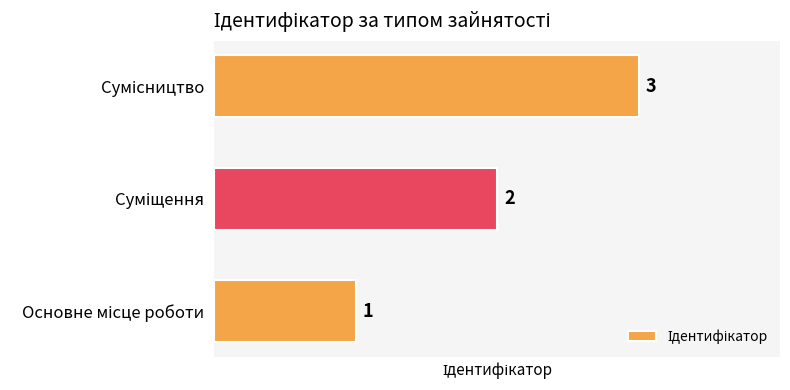

What is the maximum value shown in the chart?

3